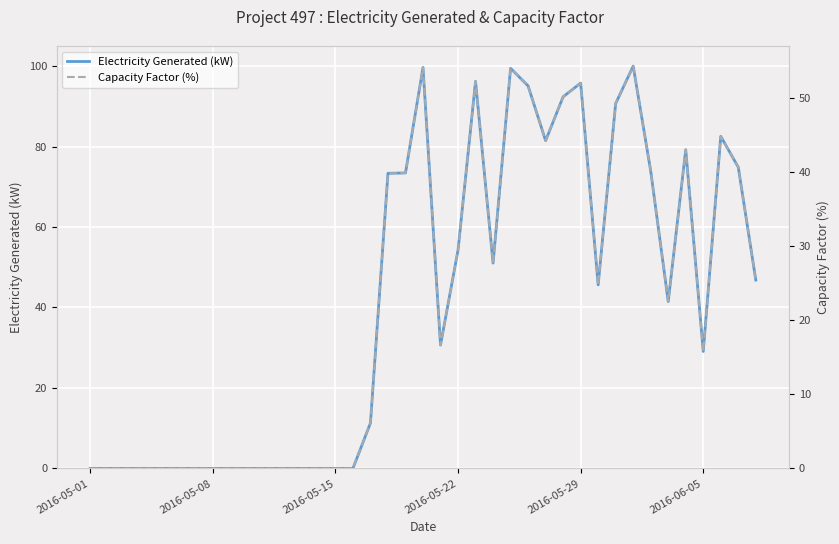

At which category does Capacity Factor (%) reach its first local peak?

19